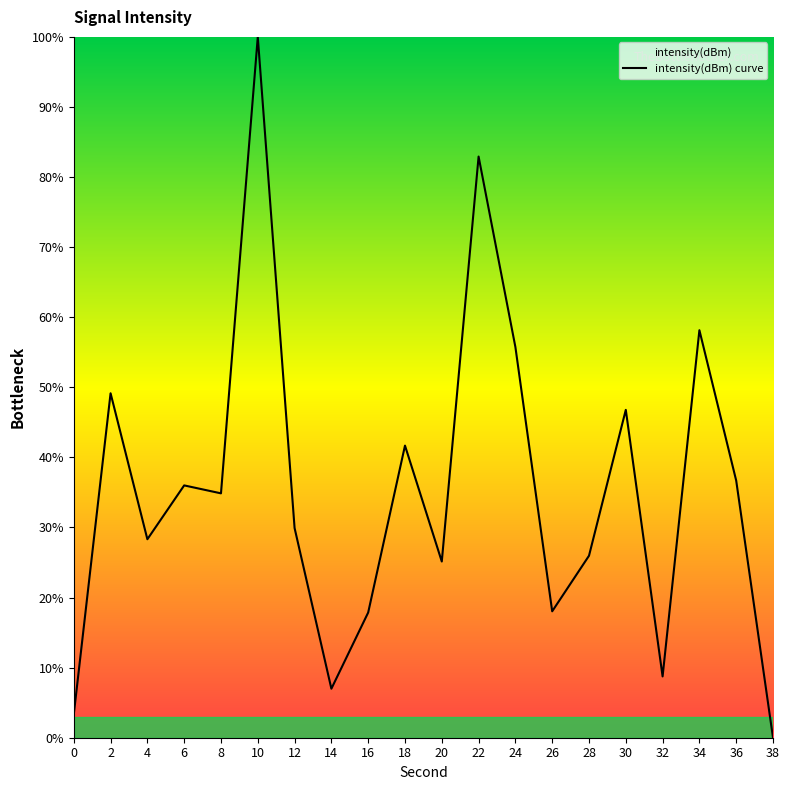

List the labels in order of value, largest first.

10, 22, 34, 24, 2, 30, 18, 36, 6, 8, 12, 4, 28, 20, 26, 16, 32, 14, 0, 38